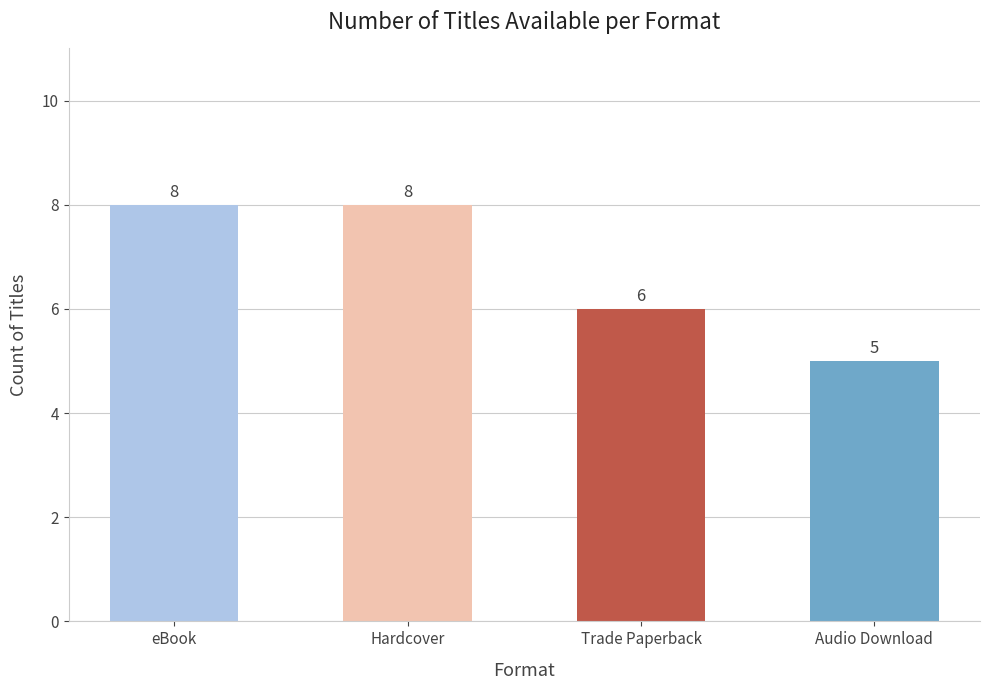

Which has a higher value, Trade Paperback or eBook?

eBook